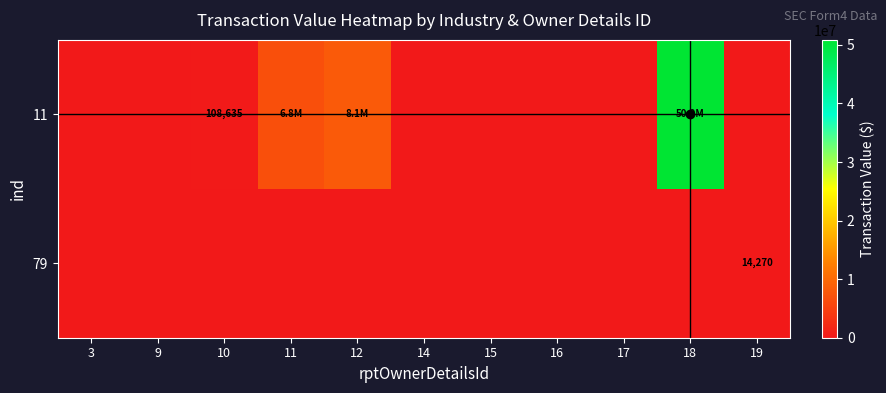

Count the number of categories in the chart.

11